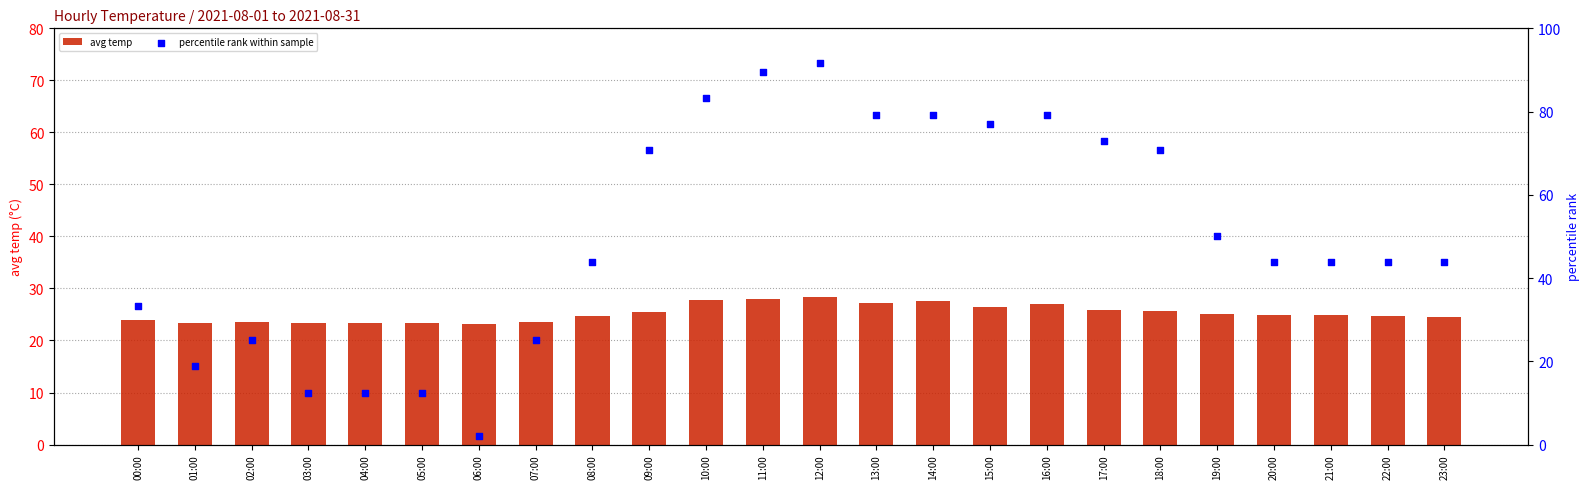

What are all the series names shown in the legend?

avg temp, percentile rank within sample